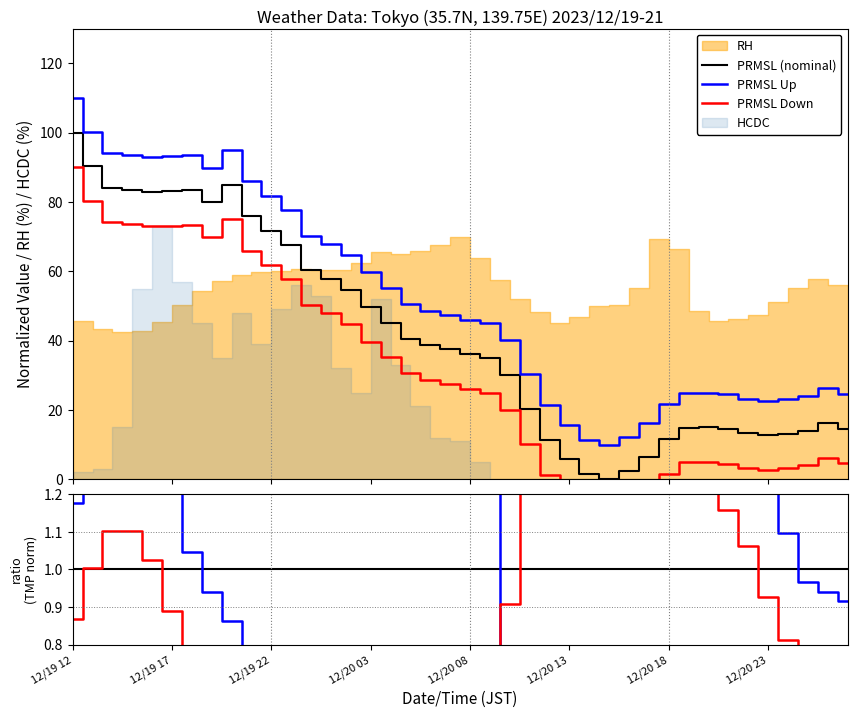

What is the sum of all PRMSL Down values?

1260.3